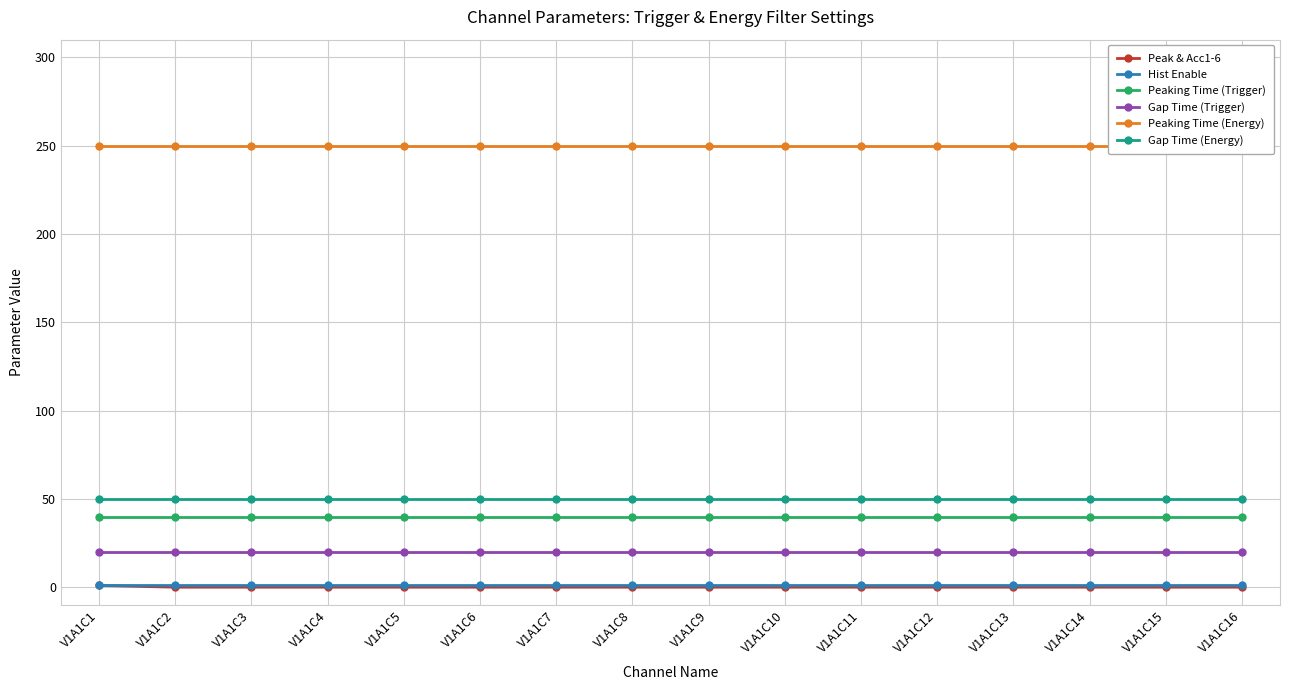

What is the total value across all series at V1A1C5?

361